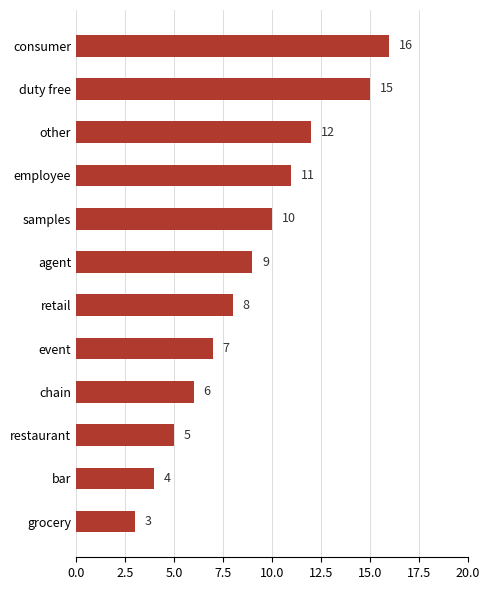

What is the difference between the second highest and minimum values?

12